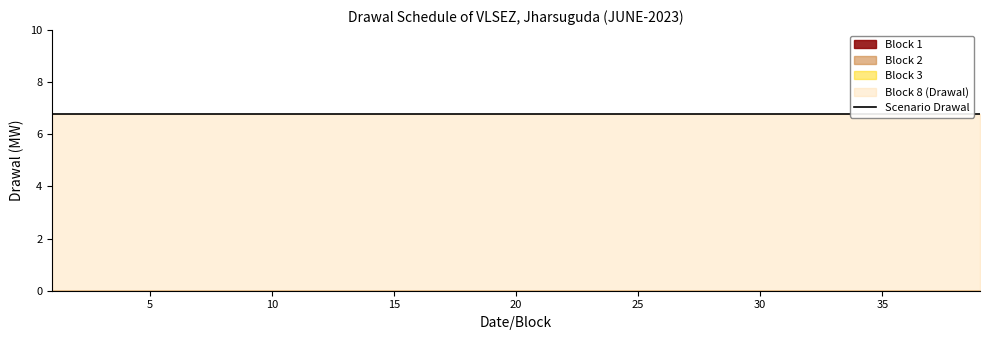

Reading right to left, extract all data points from this chart.

Block 8 (Drawal): 6.8	6.8	6.8	6.8	6.8	6.8	6.8	6.8	6.8	6.8	6.8	6.8	6.8	6.8	6.8	6.8	6.8	6.8	6.8	6.8	6.8	6.8	6.8	6.8	6.8	6.8	6.8	6.8	6.8	6.8	6.8	6.8	6.8	6.8	6.8	6.8	6.8	6.8	6.8
Block 1: 0.0	0.0	0.0	0.0	0.0	0.0	0.0	0.0	0.0	0.0	0.0	0.0	0.0	0.0	0.0	0.0	0.0	0.0	0.0	0.0	0.0	0.0	0.0	0.0	0.0	0.0	0.0	0.0	0.0	0.0	0.0	0.0	0.0	0.0	0.0	0.0	0.0	0.0	0.0
Block 2: 0.0	0.0	0.0	0.0	0.0	0.0	0.0	0.0	0.0	0.0	0.0	0.0	0.0	0.0	0.0	0.0	0.0	0.0	0.0	0.0	0.0	0.0	0.0	0.0	0.0	0.0	0.0	0.0	0.0	0.0	0.0	0.0	0.0	0.0	0.0	0.0	0.0	0.0	0.0
Block 3: 0.0	0.0	0.0	0.0	0.0	0.0	0.0	0.0	0.0	0.0	0.0	0.0	0.0	0.0	0.0	0.0	0.0	0.0	0.0	0.0	0.0	0.0	0.0	0.0	0.0	0.0	0.0	0.0	0.0	0.0	0.0	0.0	0.0	0.0	0.0	0.0	0.0	0.0	0.0